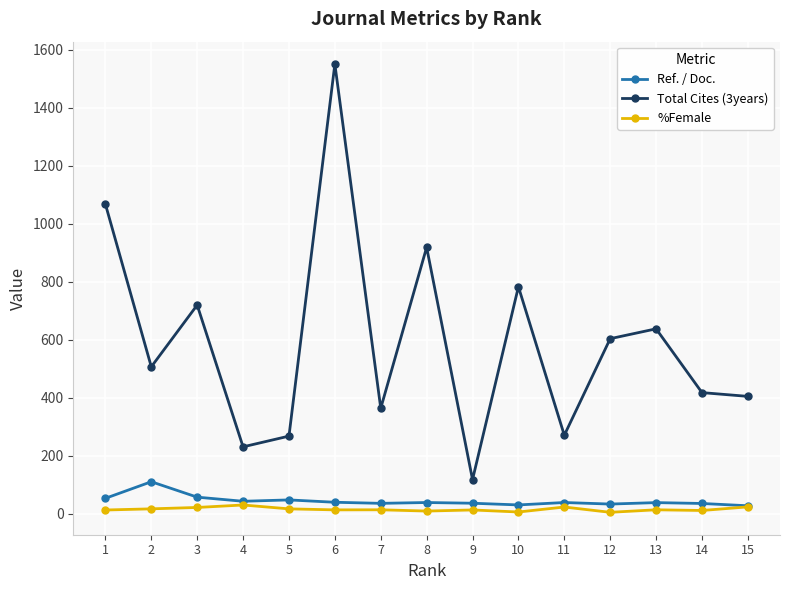

Does the chart display data point markers on the line(s)?

Yes